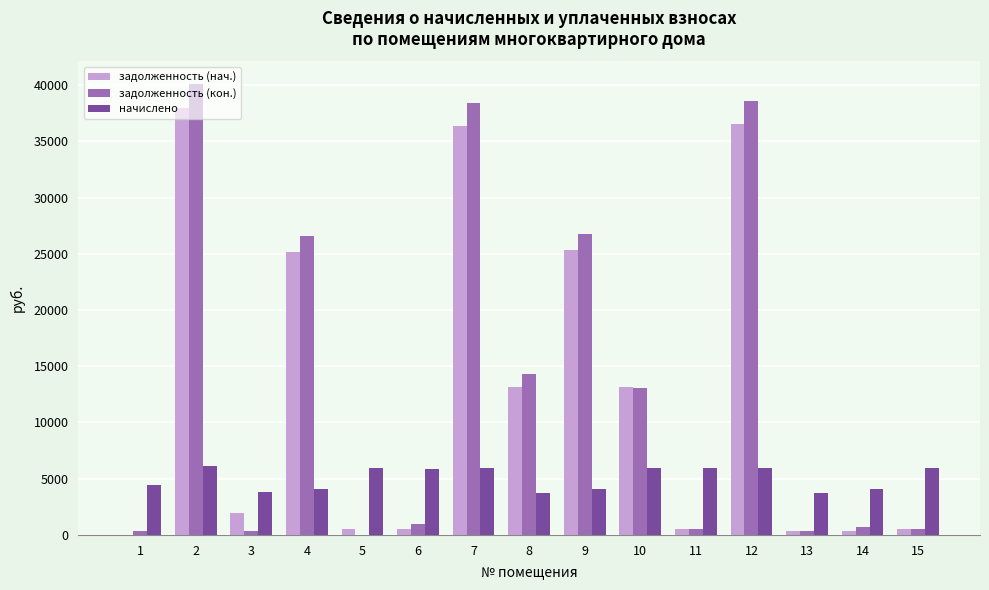

What is the average value of the начислено series?

5046.1